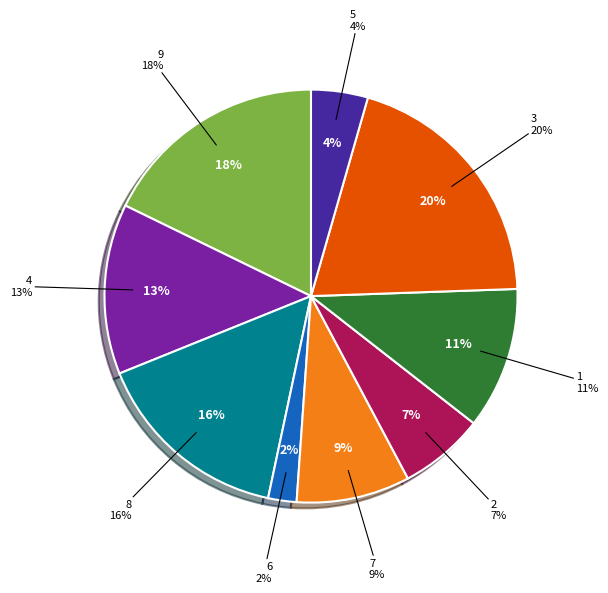

Rank the categories by value from highest to lowest.

3, 9, 8, 4, 1, 7, 2, 5, 6